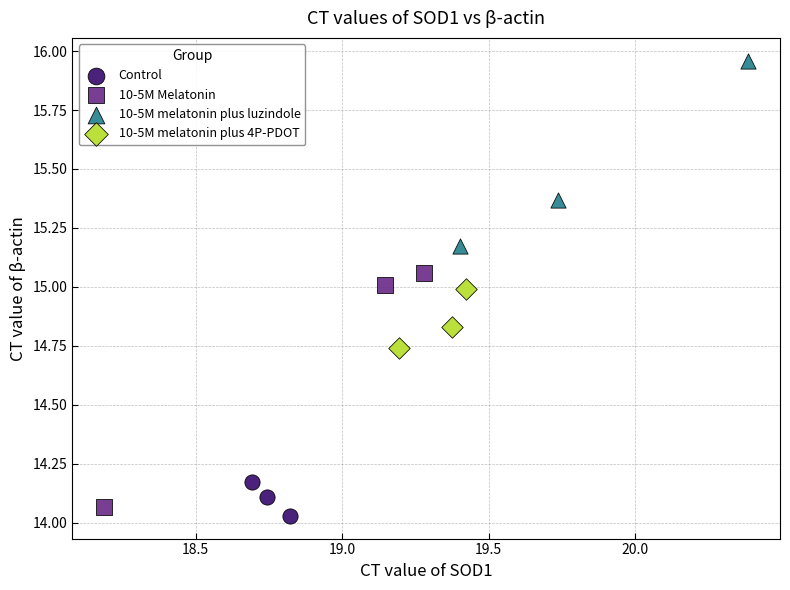

Which series has the widest spread of Y values?

10-5M Melatonin